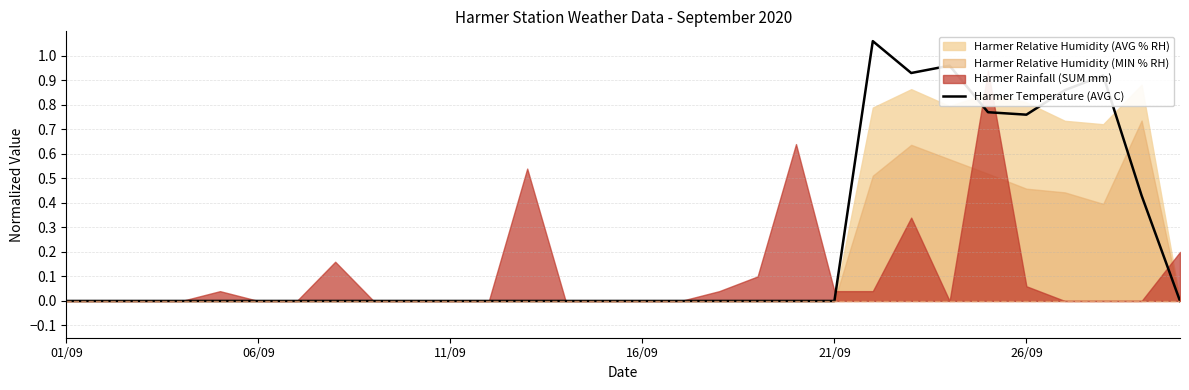

How many lines are shown in the chart?

1